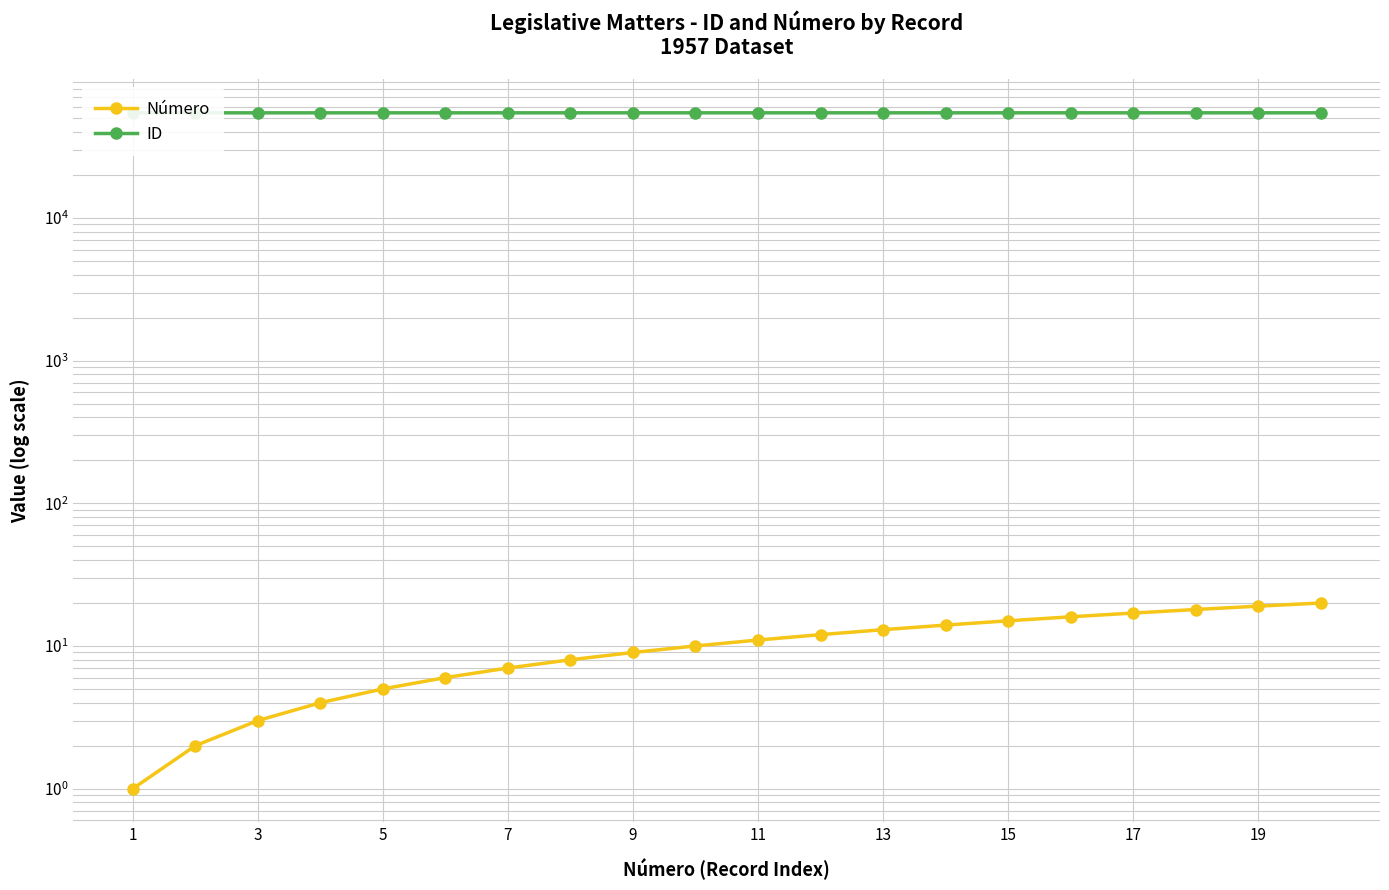

What are all the series names shown in the legend?

Número, ID